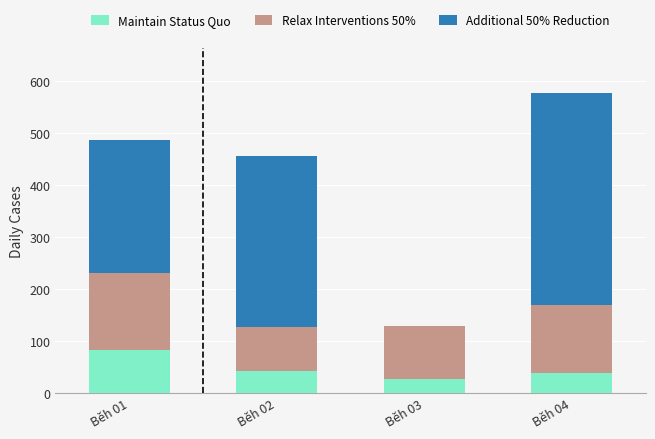

The value of Maintain Status Quo at Běh 02 is 43. True or false?

True